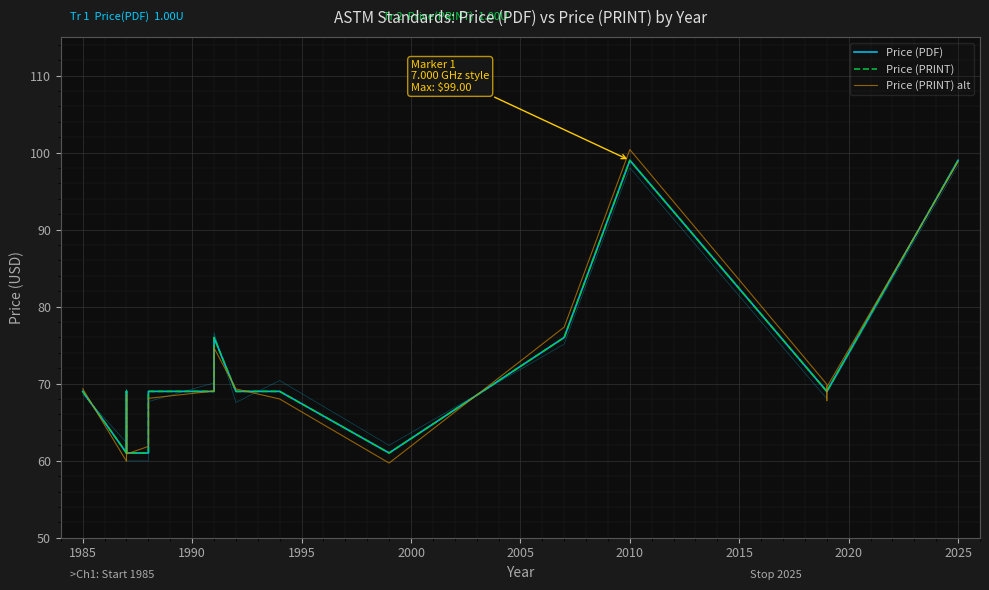

Which series has the largest total across all categories?

Price (PDF)